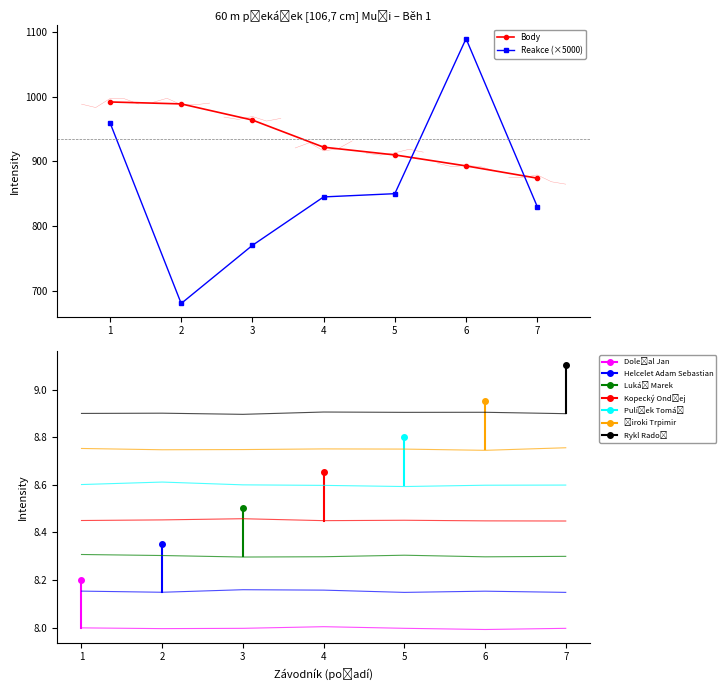

Reading left to right, extract all data points from this chart.

Body: 992.0	989.0	964.0	922.0	910.0	893.0	874.0
Reakce (×5000): 960.0	680.0	770.0	845.0	850.0	1090.0	830.0